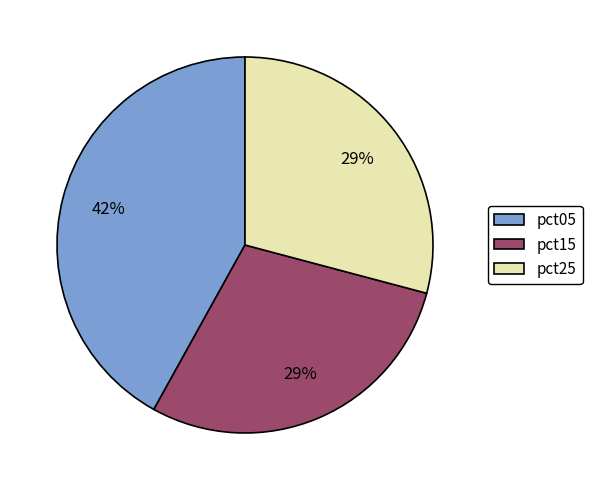

To the nearest percent, what percentage of the pie is pct25?

29%